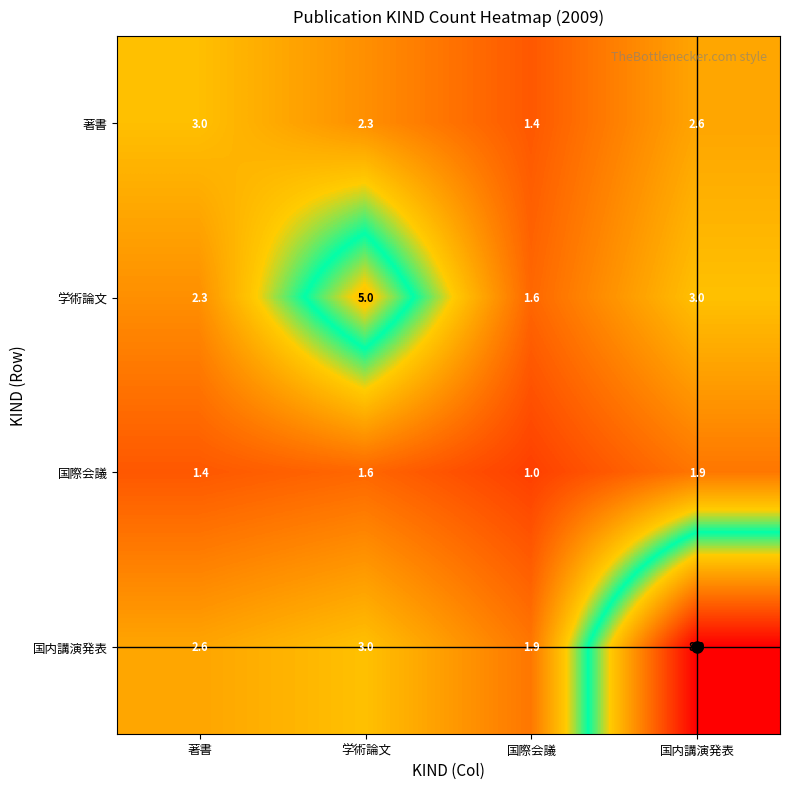

List the series in order of their peak value, lowest first.

国際会議, 著書, 学術論文, 国内講演発表